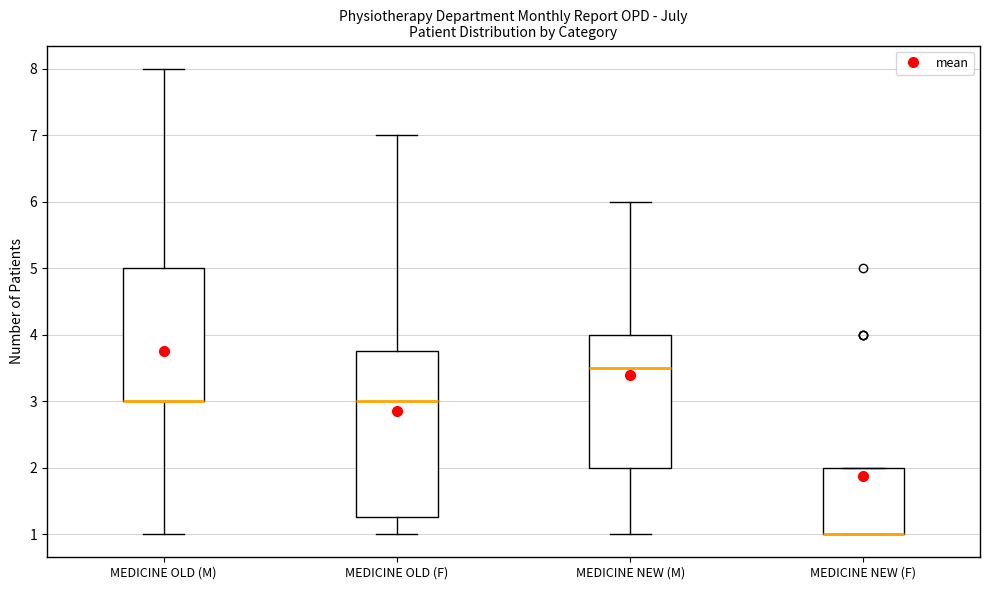

Reading left to right, transcribe this box plot: for each box, give where its median line is, the range the box spans, and where its two whiskers end, as read against the y-axis. The values are not printed on the chart, so give them approximately, as read against the axis.

MEDICINE OLD (M): median 3.0 (drawn on the box's lower edge), box 3.0 to 5.0, whiskers 1.0 to 8.0
MEDICINE OLD (F): median 3.0, box 1.3 to 3.8, whiskers 1.0 to 7.0
MEDICINE NEW (M): median 3.5, box 2.0 to 4.0, whiskers 1.0 to 6.0
MEDICINE NEW (F): median 1.0 (drawn on the box's lower edge), box 1.0 to 2.0, whiskers 1.0 to 2.0